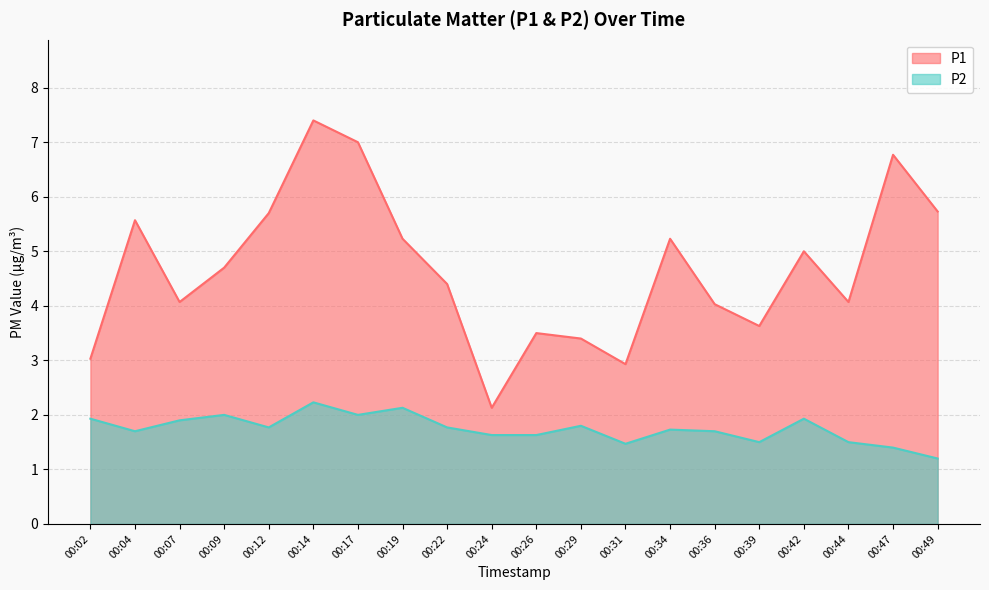

True or false: P1 and P2 intersect in this chart.

False